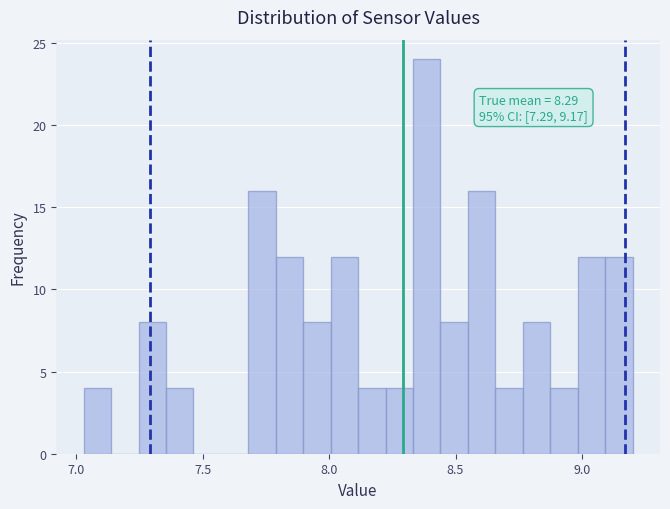

Around what value on the x-axis is the tallest bar? Give the approximate position of its centre, as read against the axis.

8.40